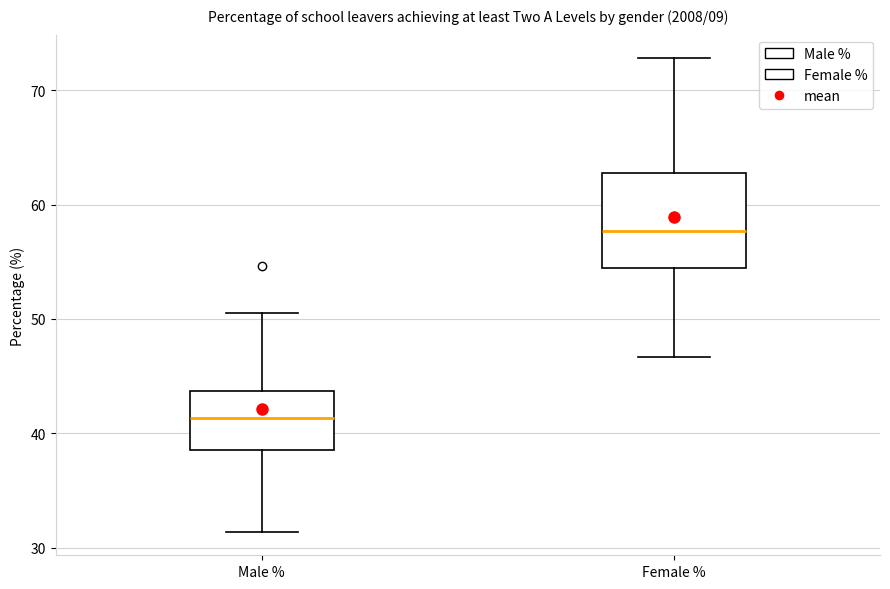

Where is the upper edge of the box for Male % on the y-axis? The values are not printed on the chart, so give them approximately, as read against the axis.

44